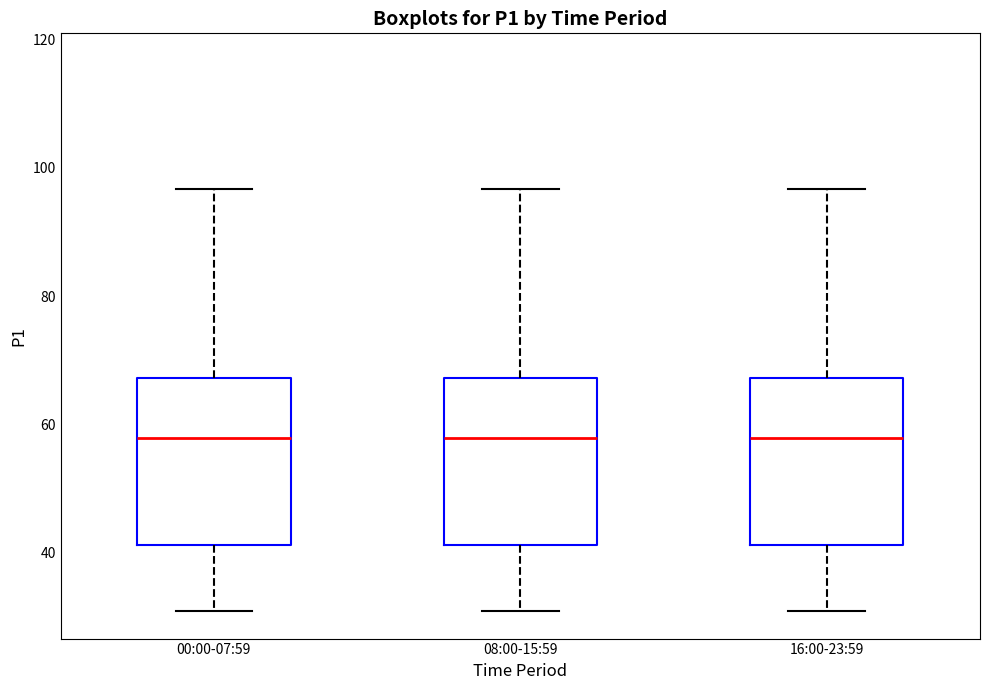

Where does the upper whisker of the box for 00:00-07:59 end on the y-axis? The values are not printed on the chart, so give them approximately, as read against the axis.

96